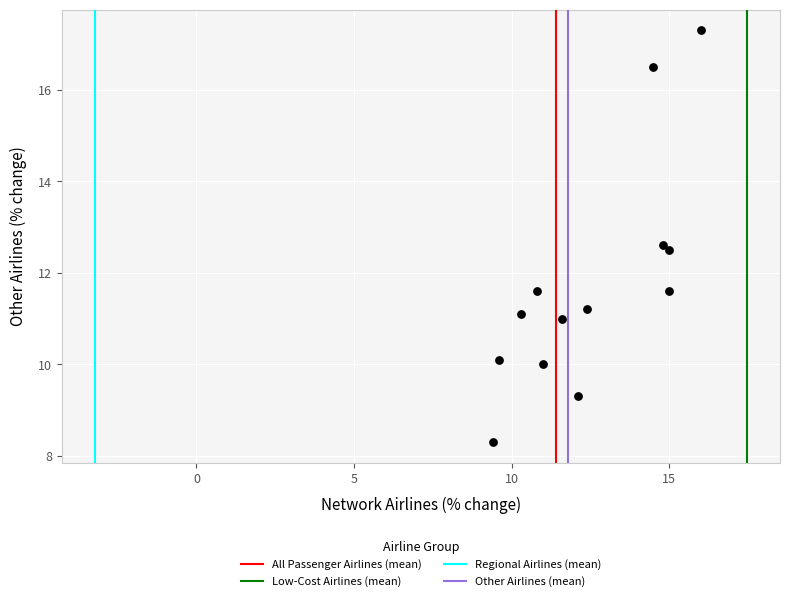

What is the range of Y values (max minus min)?

9.0